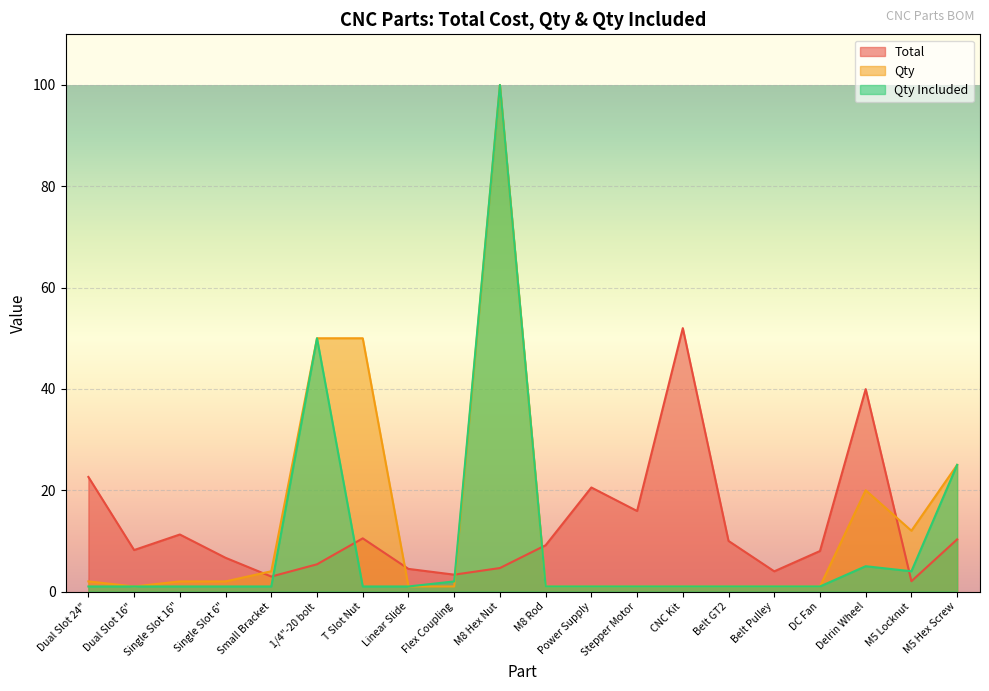

What is the minimum value for Qty?

1.0